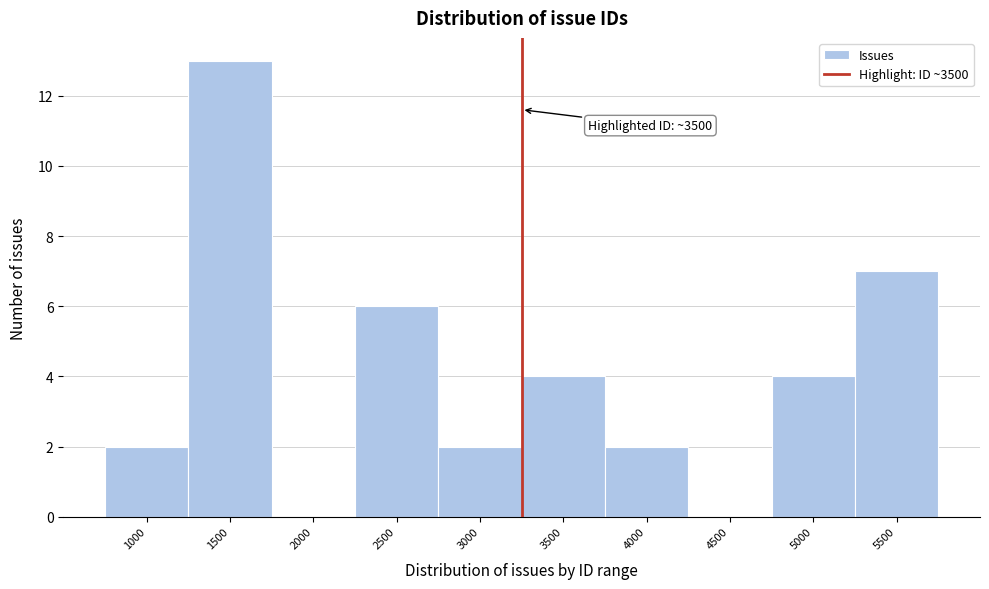

Reading left to right, transcribe all the data shown in this chart.

1000=2	1500=13	2000=0	2500=6	3000=2	3500=4	4000=2	4500=0	5000=4	5500=7